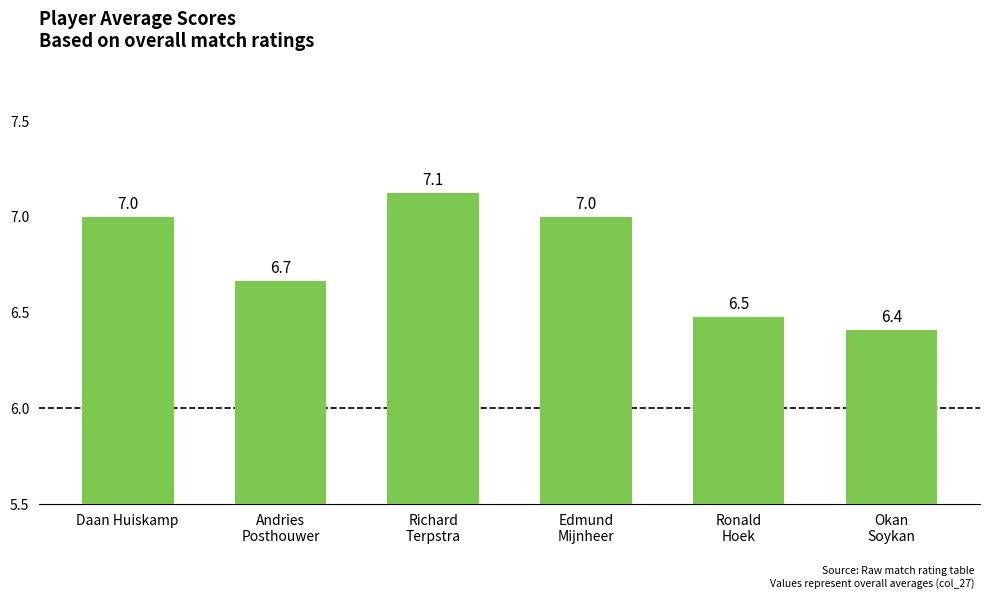

What is the greatest value displayed?

7.1